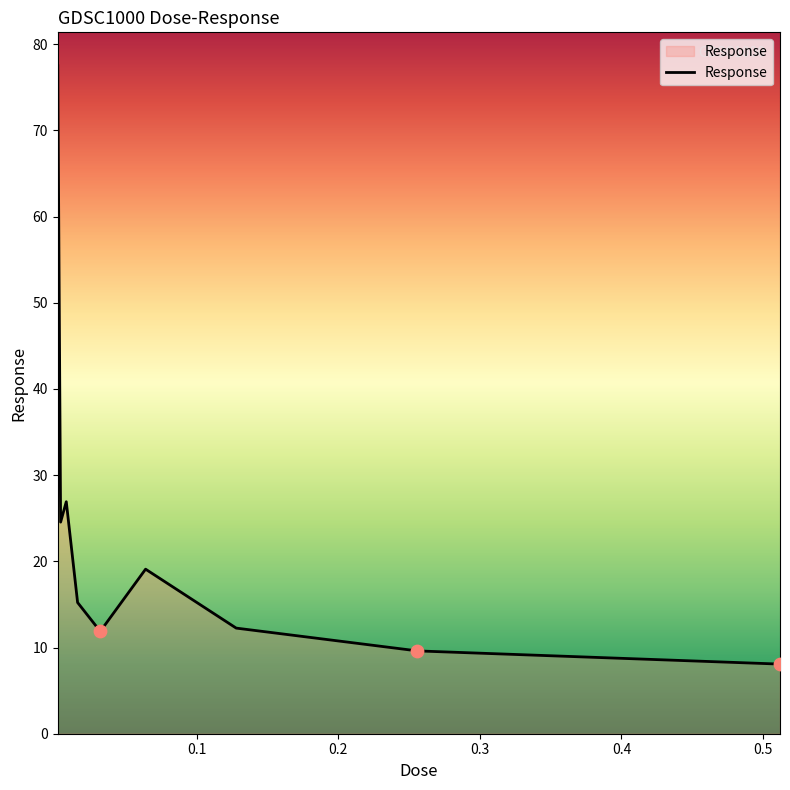

What is the smallest value displayed?

8.1